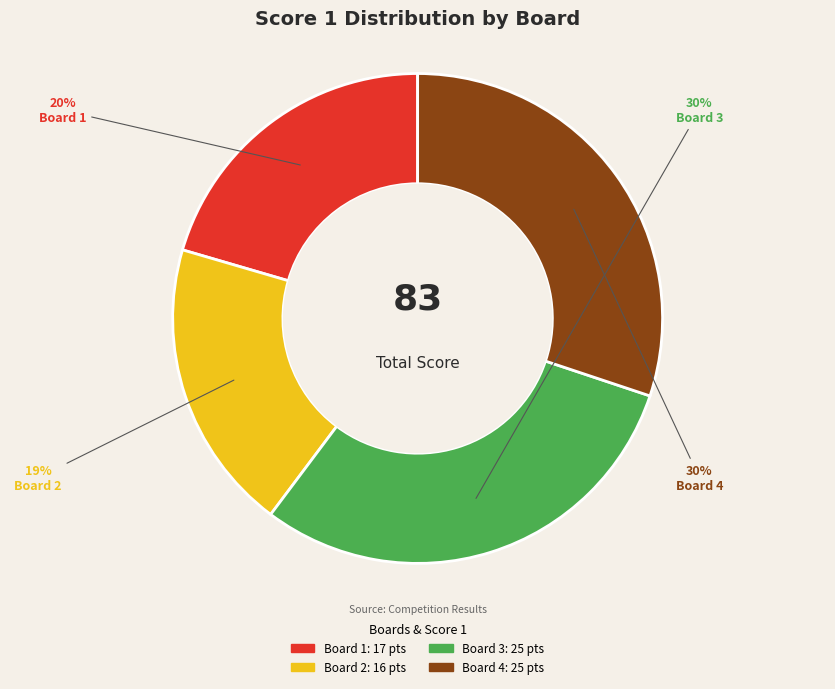

How many slices are in this pie chart?

4